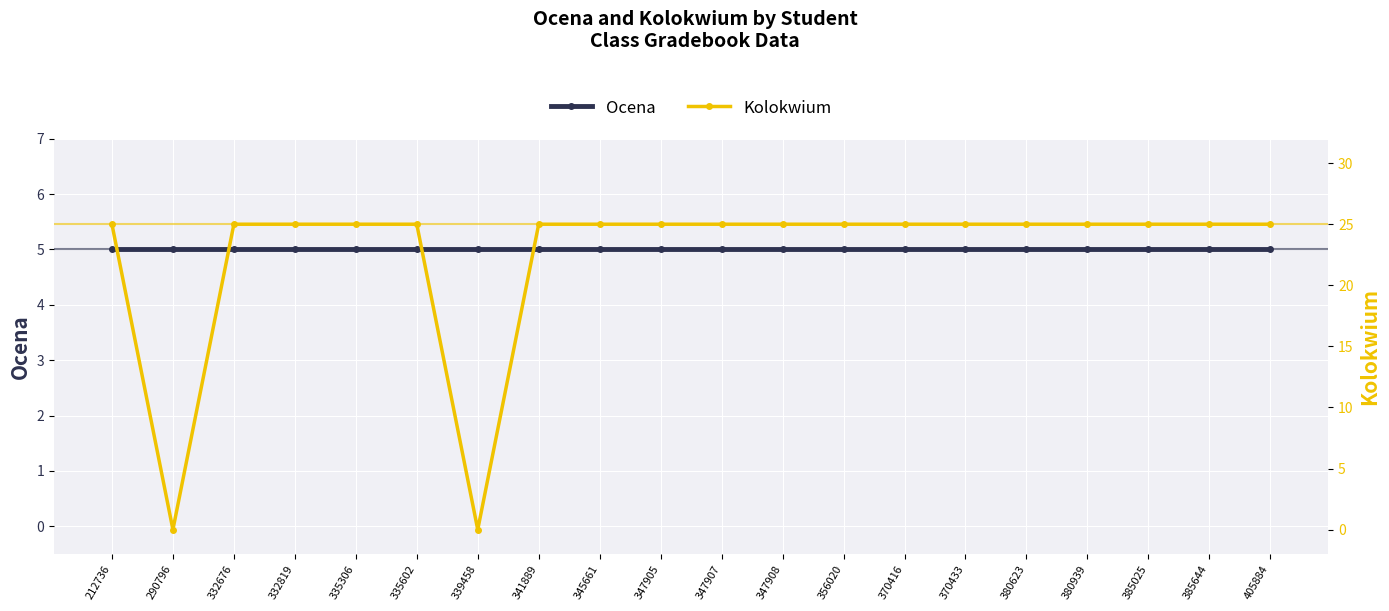

What is the minimum value for Ocena?

5